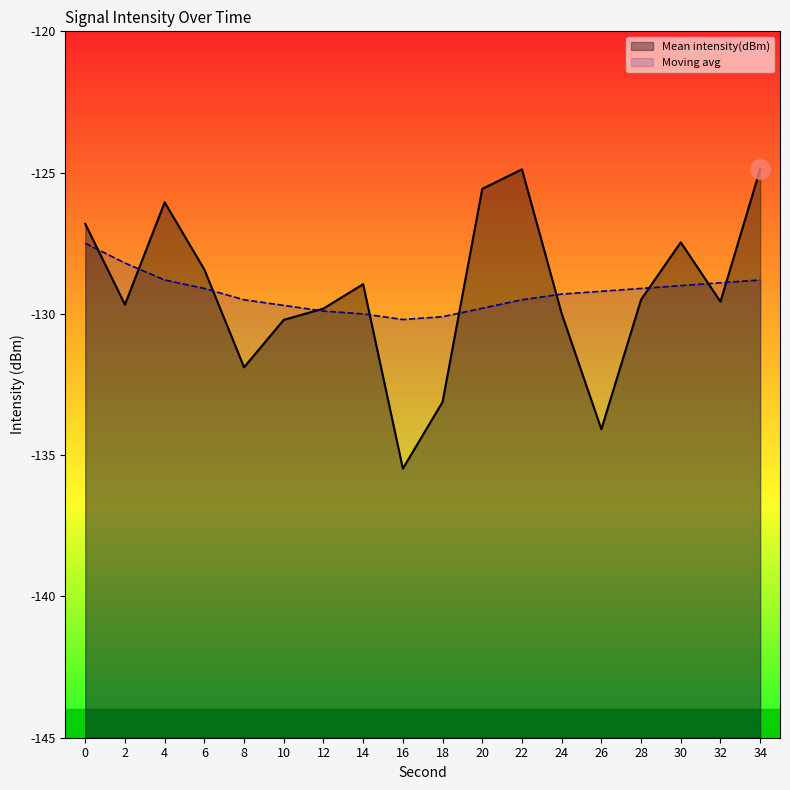

What is the difference between the maximum and minimum values in the Mean intensity(dBm) series?

10.6